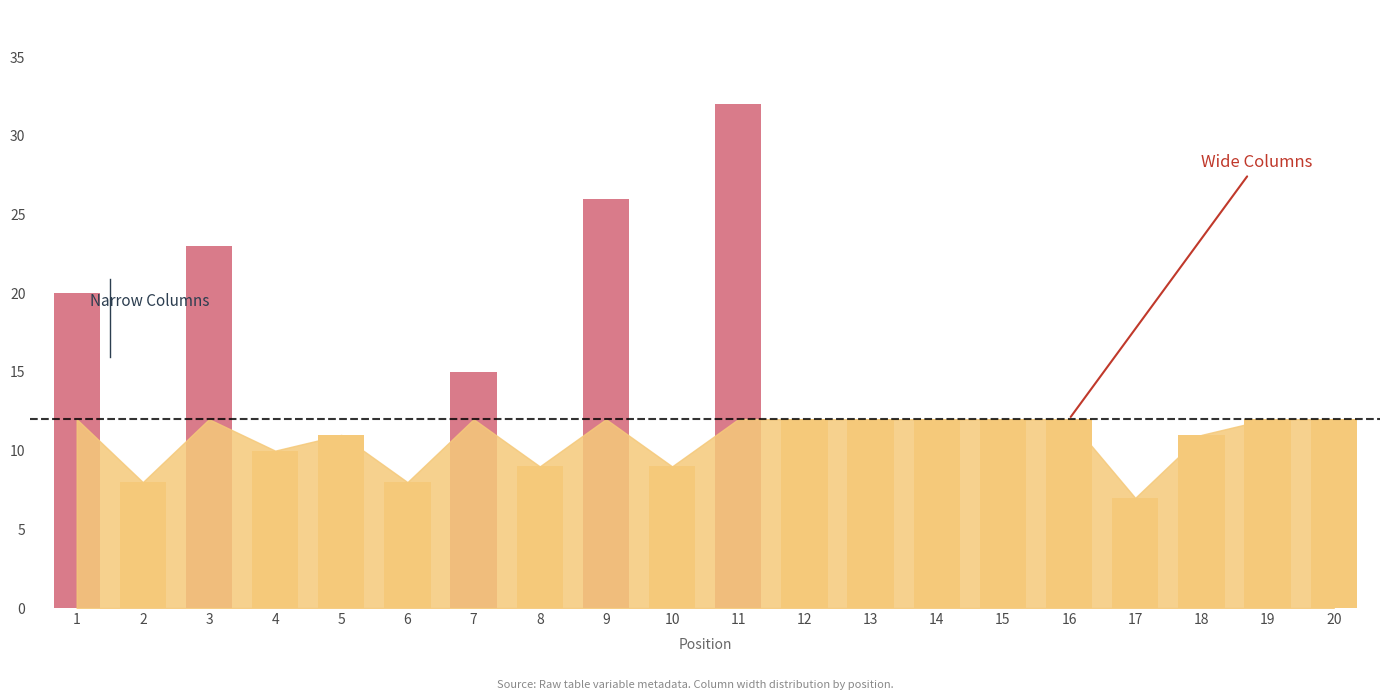

What is the smallest value displayed?

7